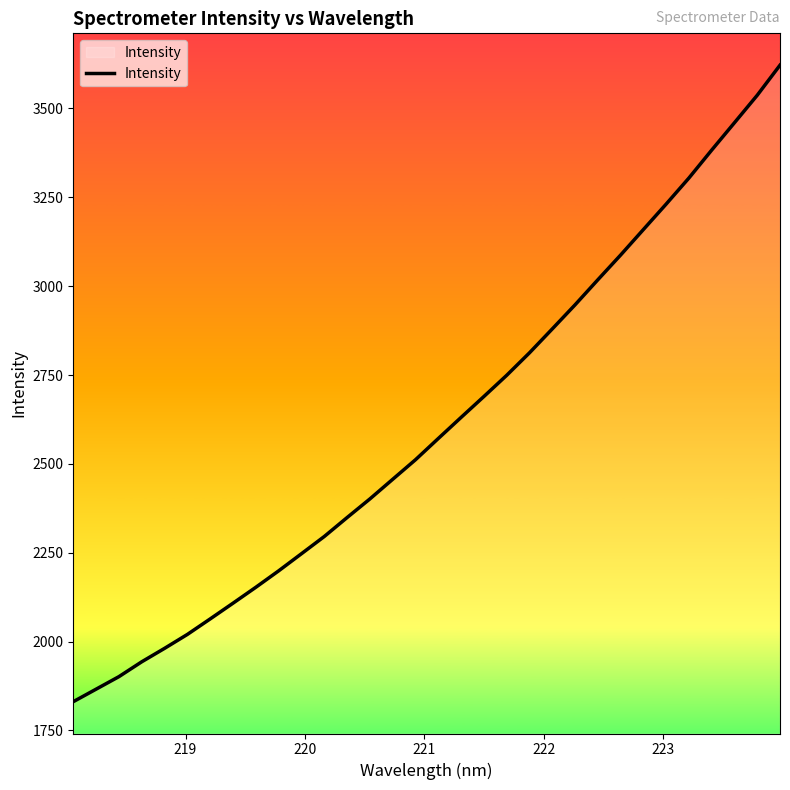

What is the maximum value shown in the chart?

3622.0